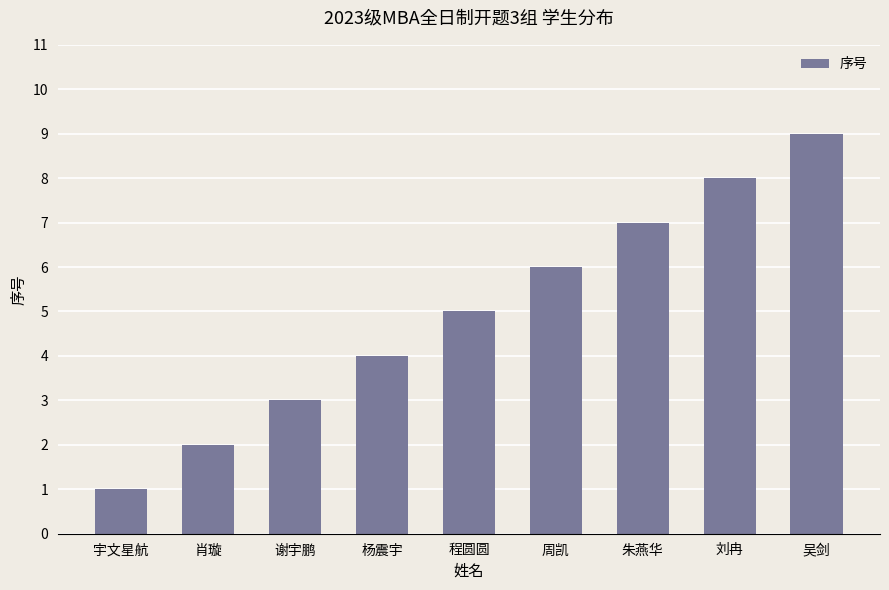

Reading left to right, transcribe all the data shown in this chart.

1	2	3	4	5	6	7	8	9